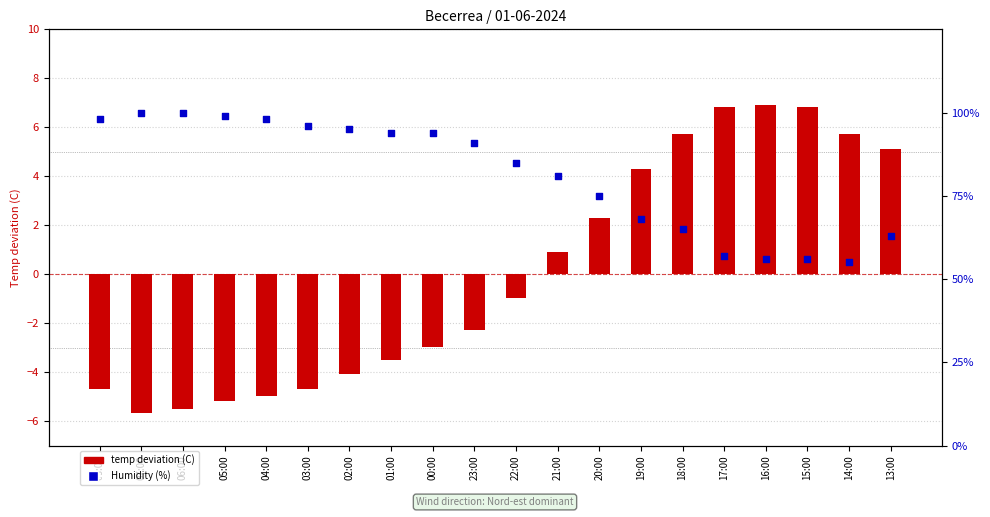

Is the value of temp deviation (C) at 02:00 greater than the value of Humidity (%) at 13:00?

No